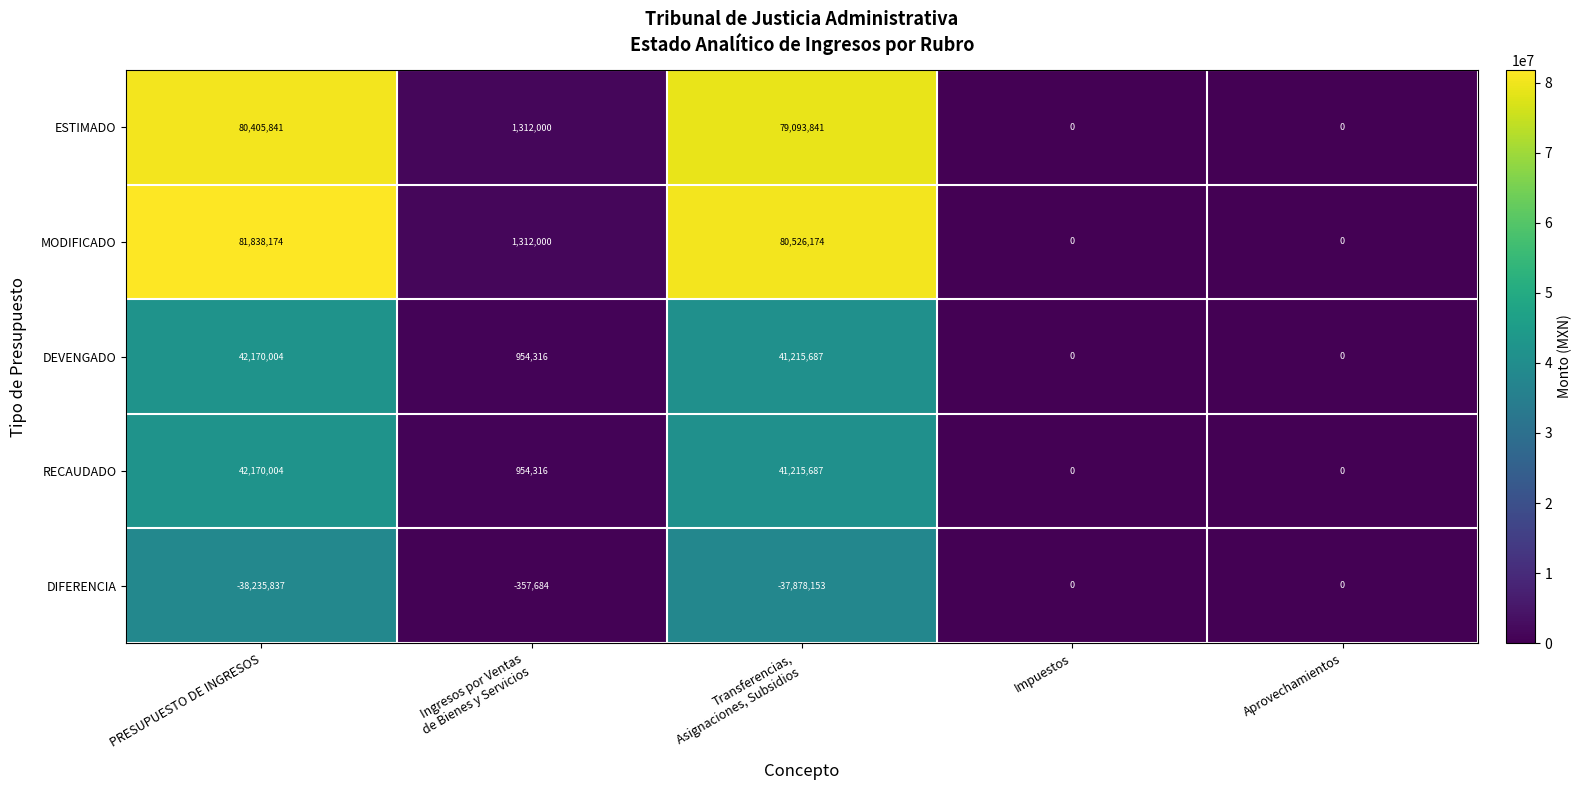

What is the difference between the second highest and minimum values in the RECAUDADO series?

41215687